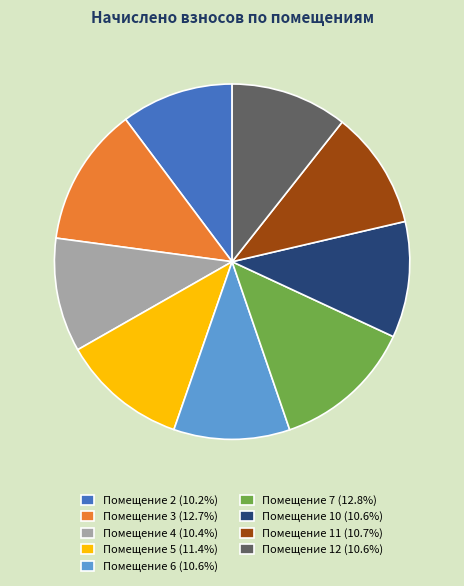

Is Помещение 11 (10.7%) the majority of the pie?

No